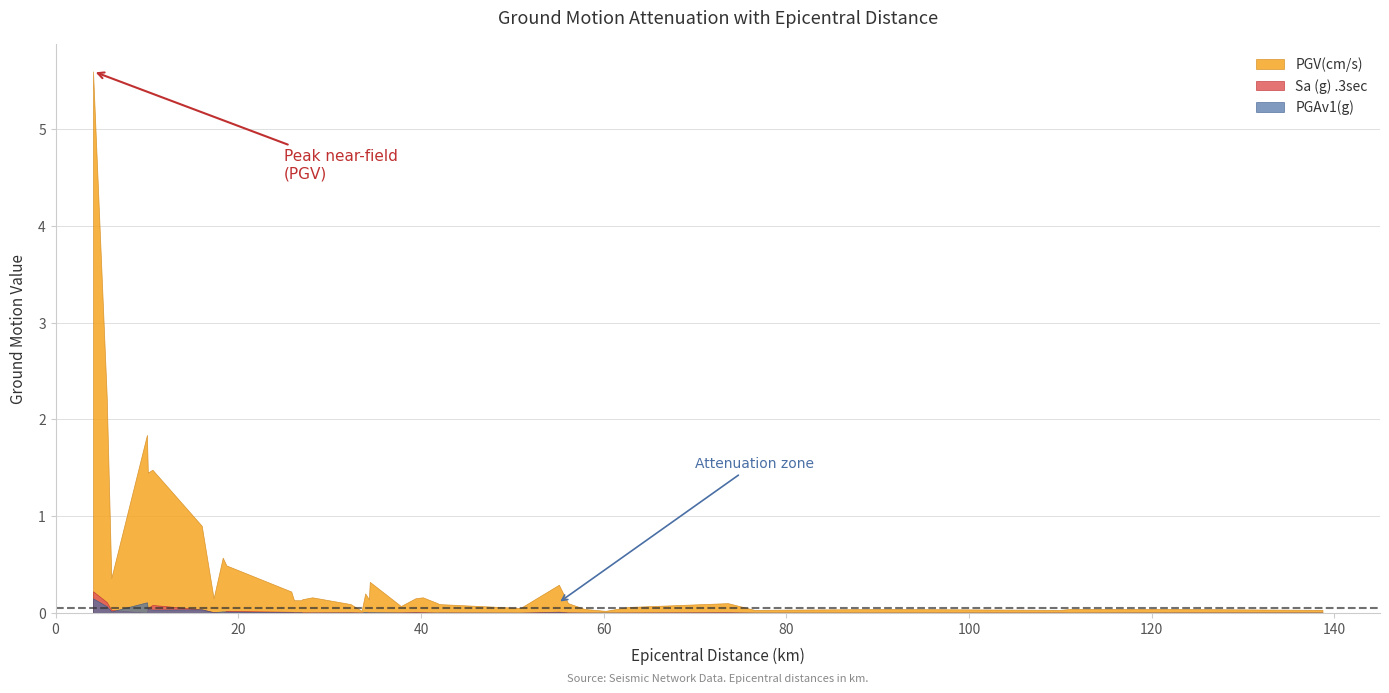

How many positive values does the Sa (g) .3sec series have?

28